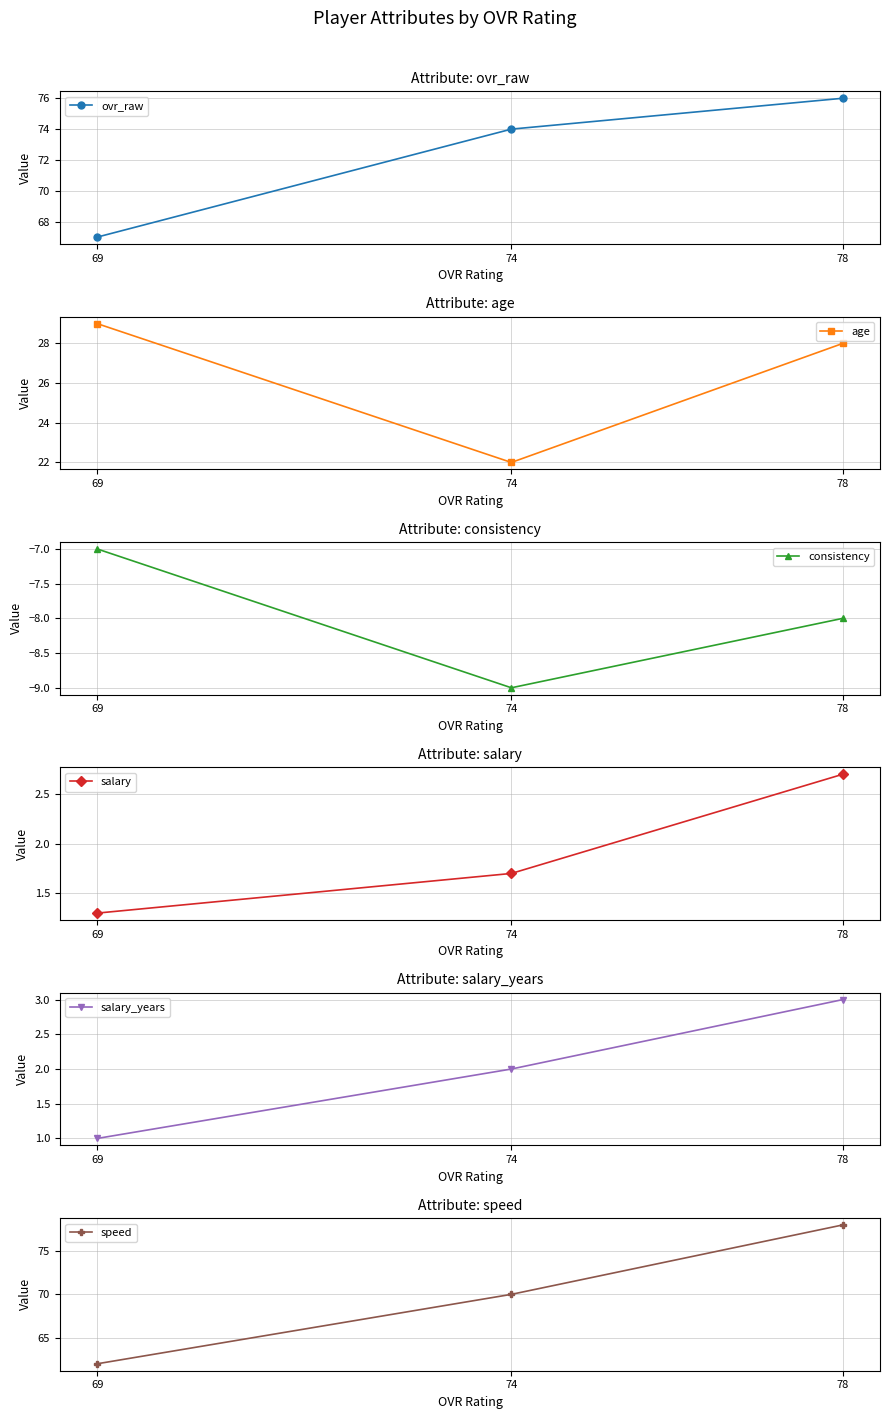

What is the greatest value displayed?

78.0